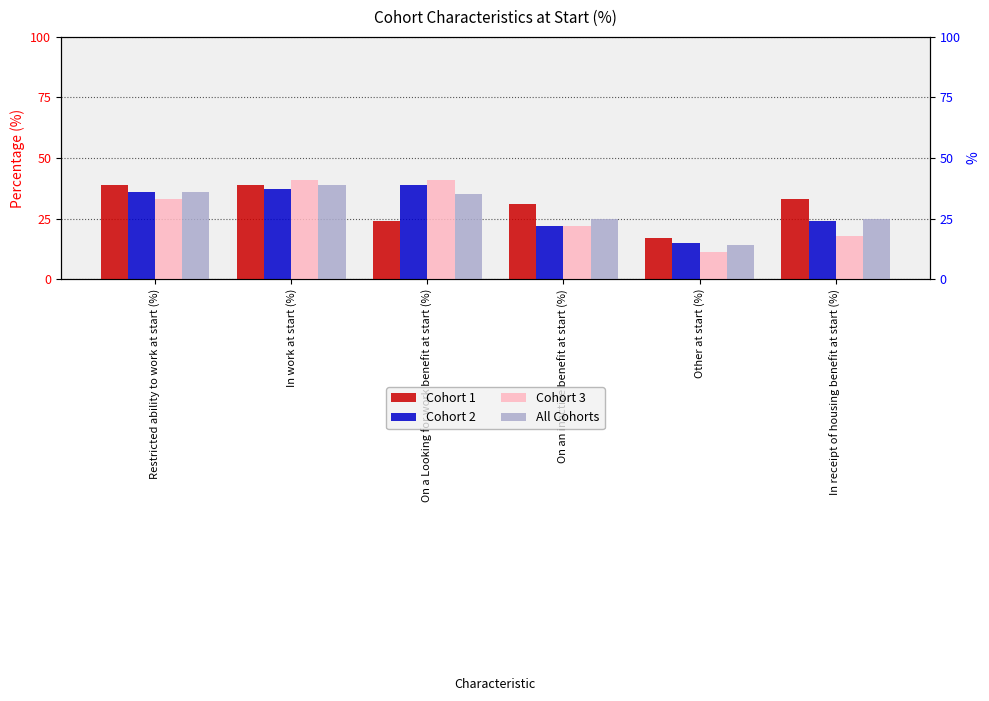

Which series changed the most between Other at start (%) and In receipt of housing benefit at start (%)?

Cohort 1